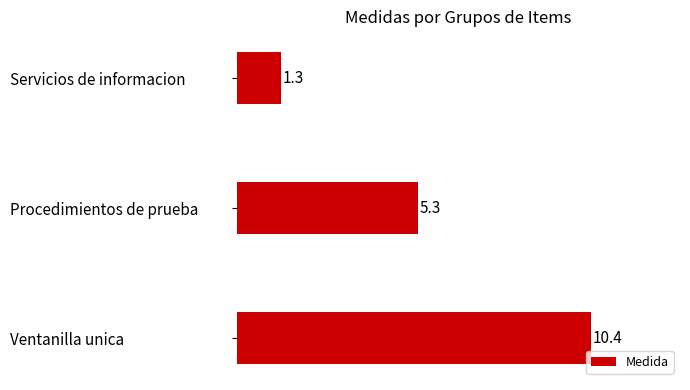

At which label is the value closest to 5?

Procedimientos de prueba